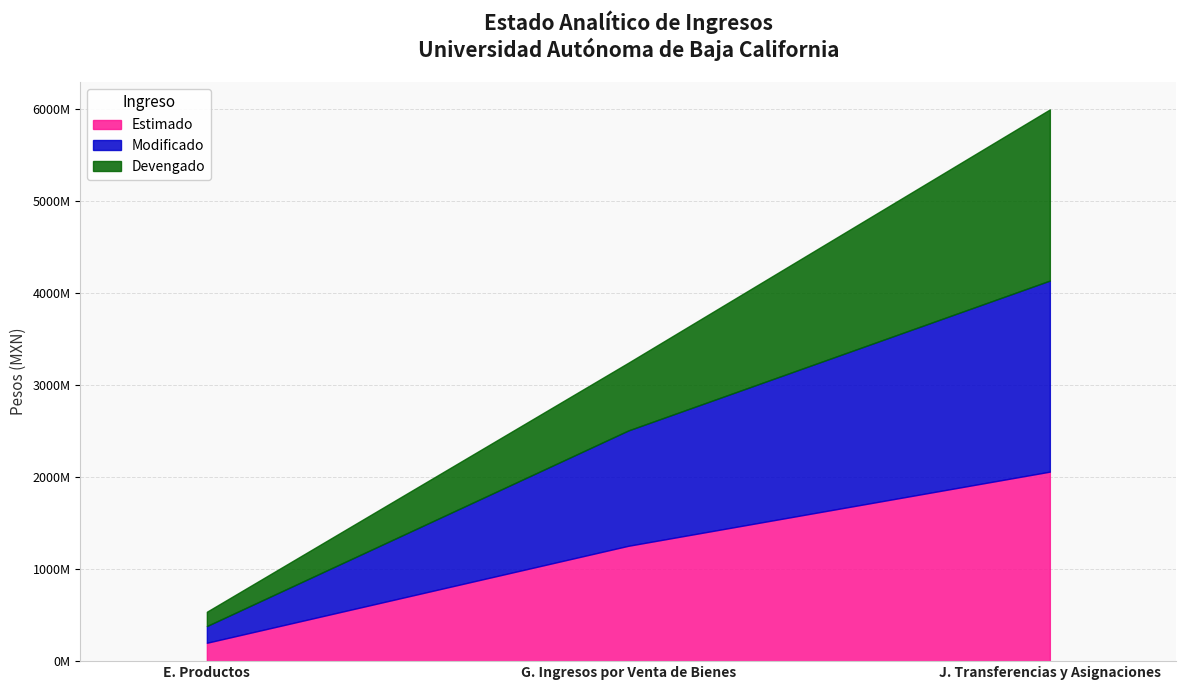

Which label corresponds to the smallest value in the chart?

E. Productos